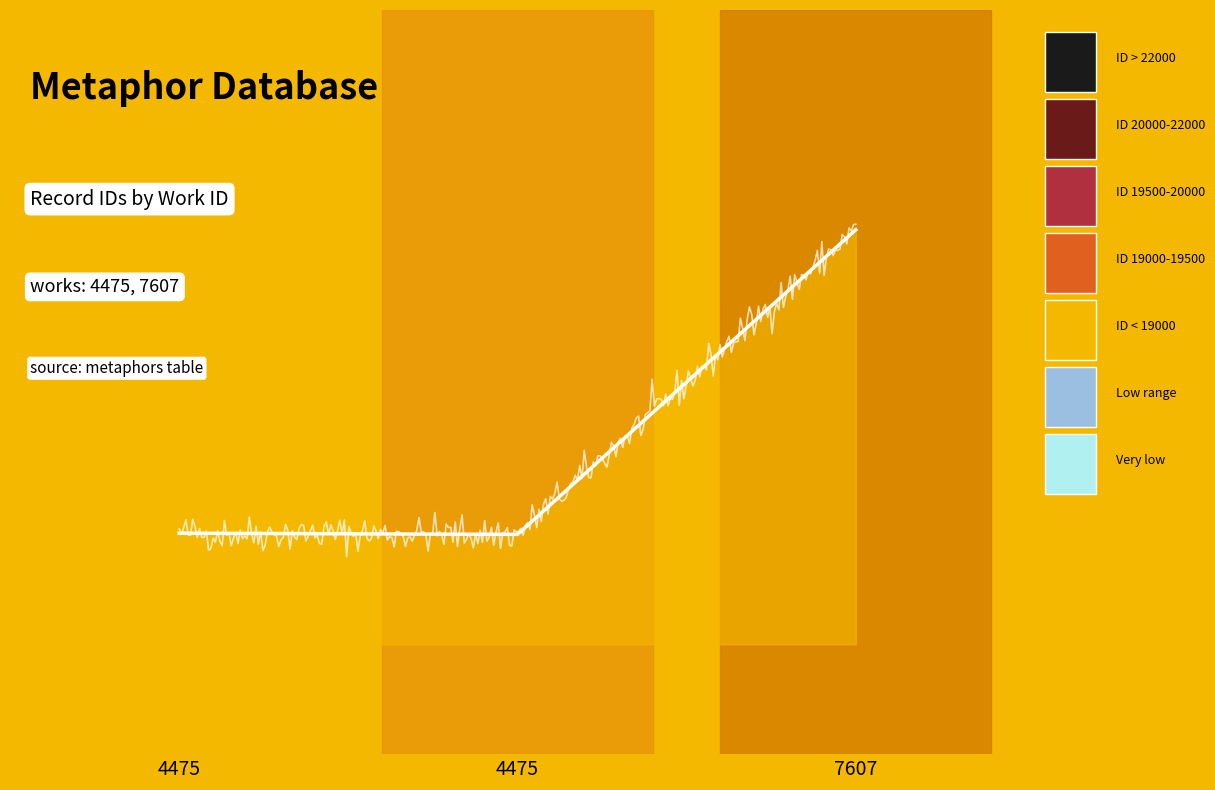

The chart shows a value of 19505 at 4475. True or false?

True